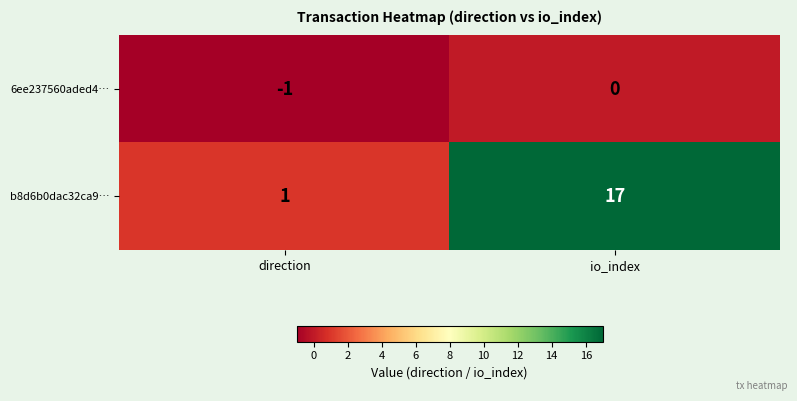

What is the approximate value of b8d6b0dac32ca9… at io_index, to the nearest 10?

20